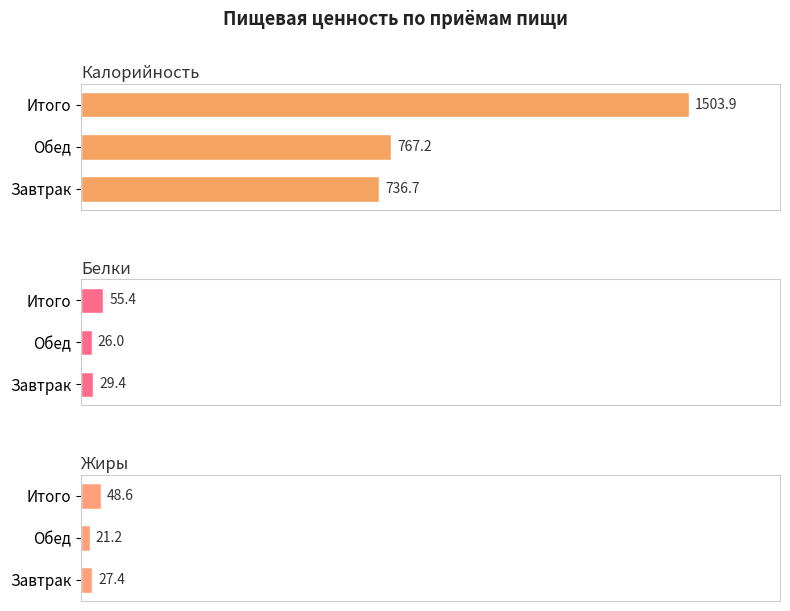

What is the difference between the maximum and second lowest values in the Жиры series?

21.2